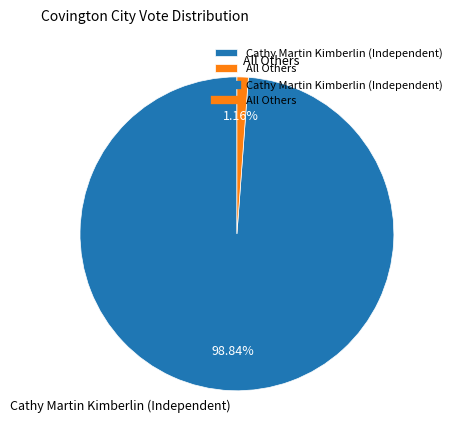

Is it true that All Others is 1% of the pie?

True